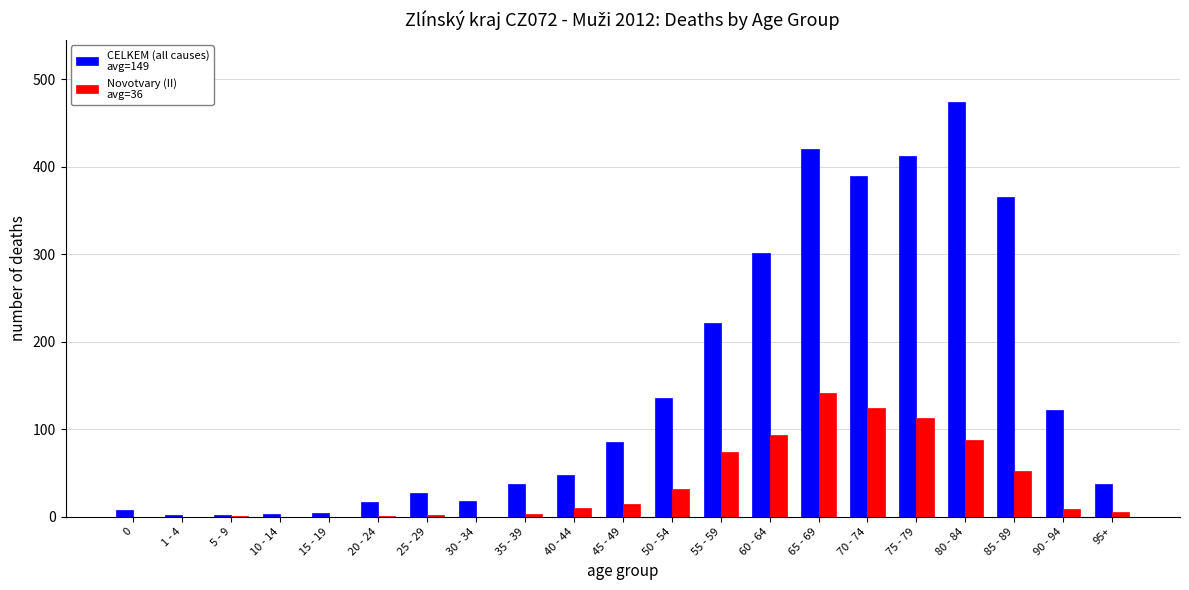

What is the greatest value displayed?

474